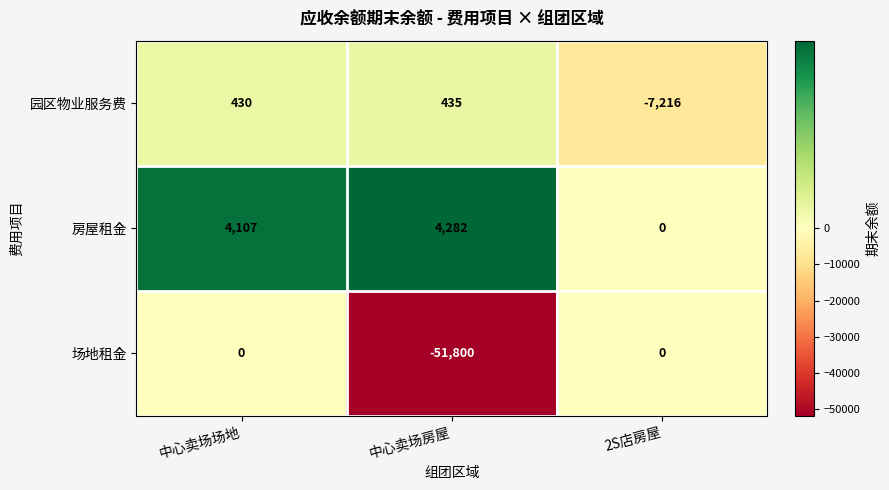

Which series has the widest spread of values?

场地租金